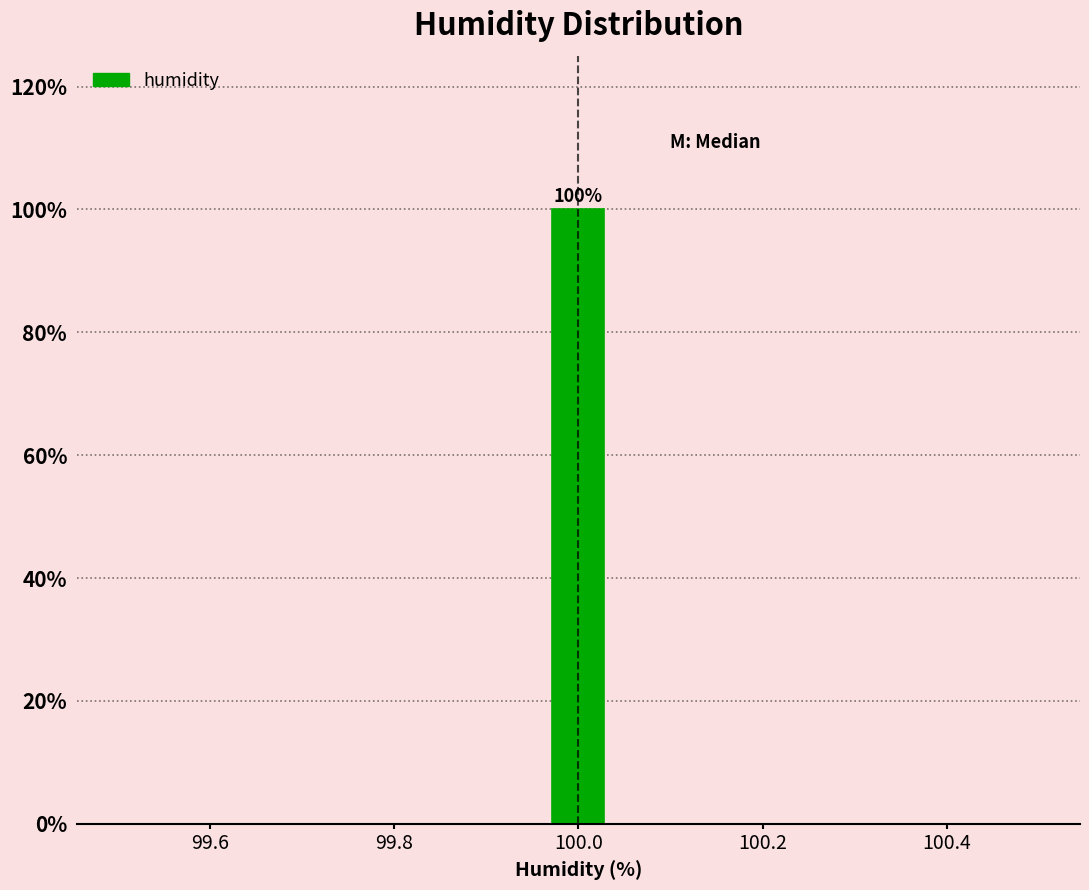

Around what value on the x-axis is the tallest bar? Give the approximate position of its centre, as read against the axis.

100.00